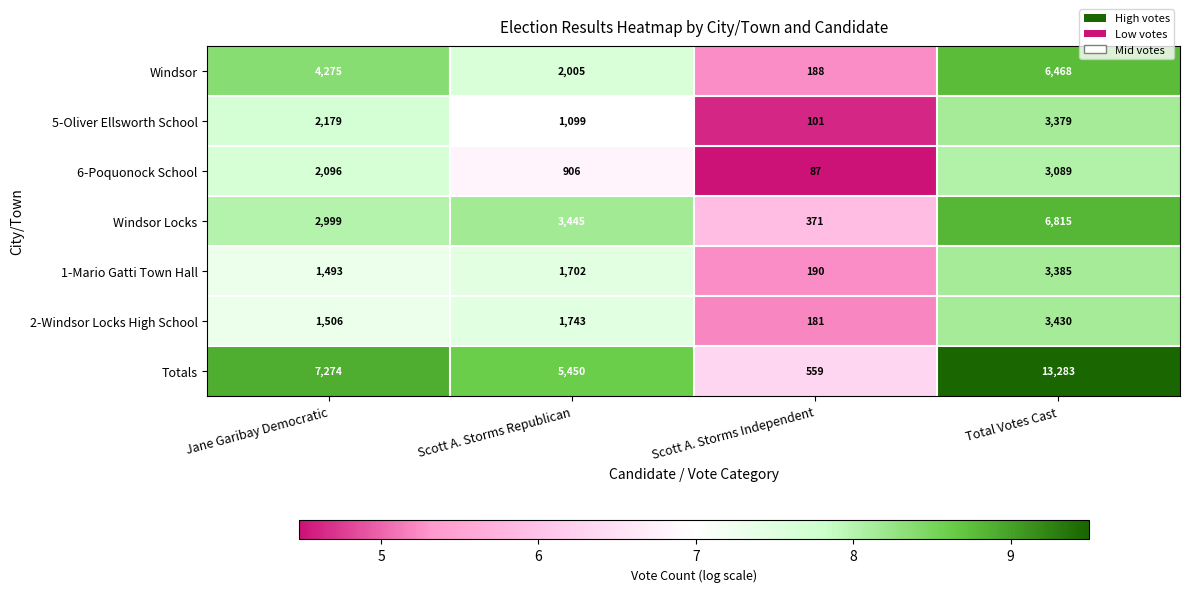

What is the difference between the 5-Oliver Ellsworth School values at Scott A. Storms Independent and Total Votes Cast?

3278